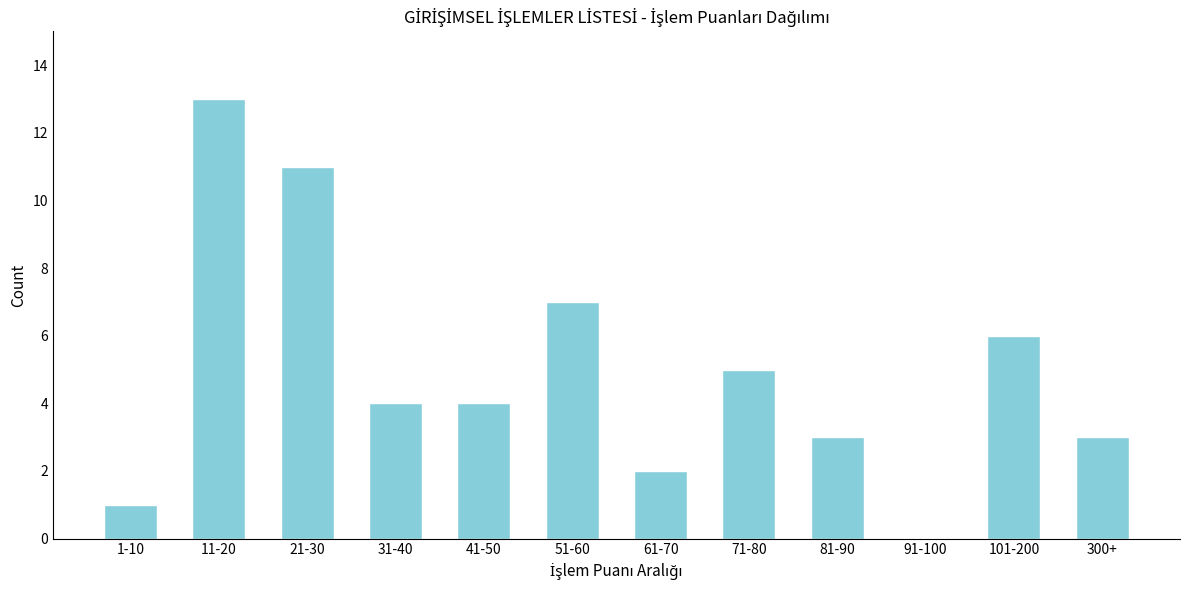

Reading left to right, what are all the values shown in this chart?

1-10=1	11-20=13	21-30=11	31-40=4	41-50=4	51-60=7	61-70=2	71-80=5	81-90=3	91-100=0	101-200=6	300+=3